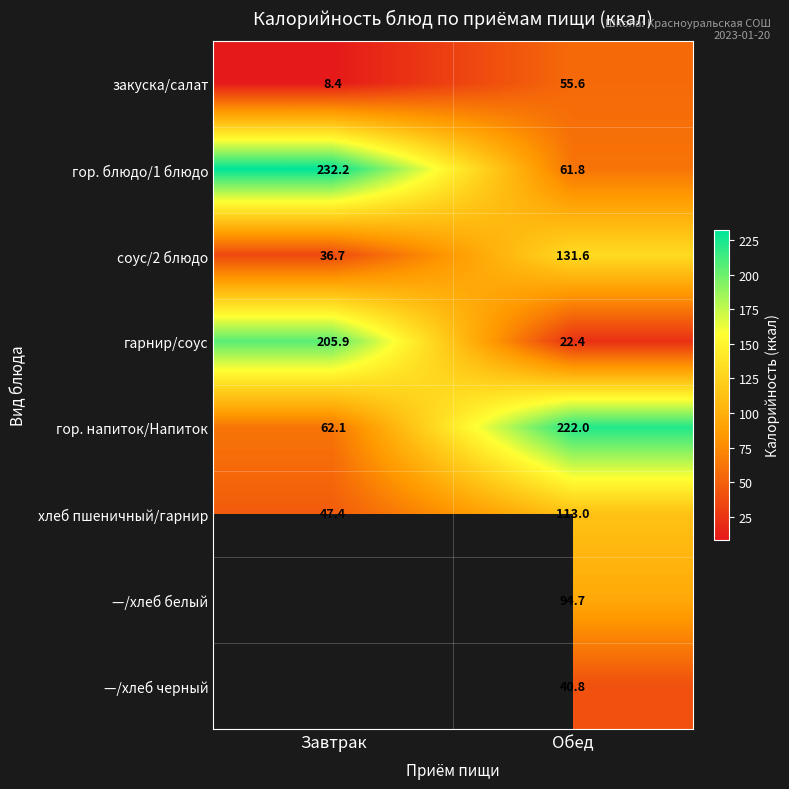

At Обед, list the series in order from largest to smallest.

гор. напиток/Напиток, соус/2 блюдо, хлеб пшеничный/гарнир, —/хлеб белый, гор. блюдо/1 блюдо, закуска/салат, —/хлеб черный, гарнир/соус